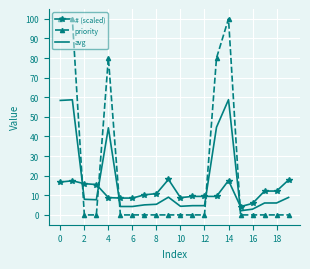

Rank the series by their maximum value, from lowest to highest.

# (scaled), avg, priority